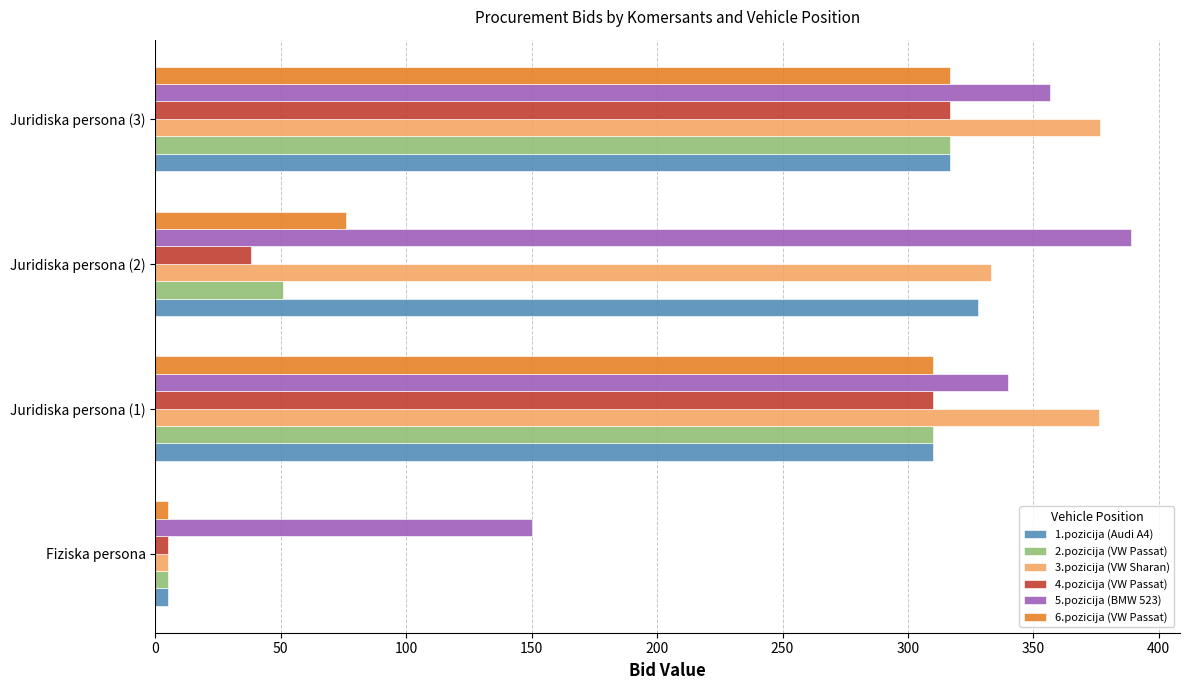

What is the average value of the 3.pozicija (VW Sharan) series?

272.7